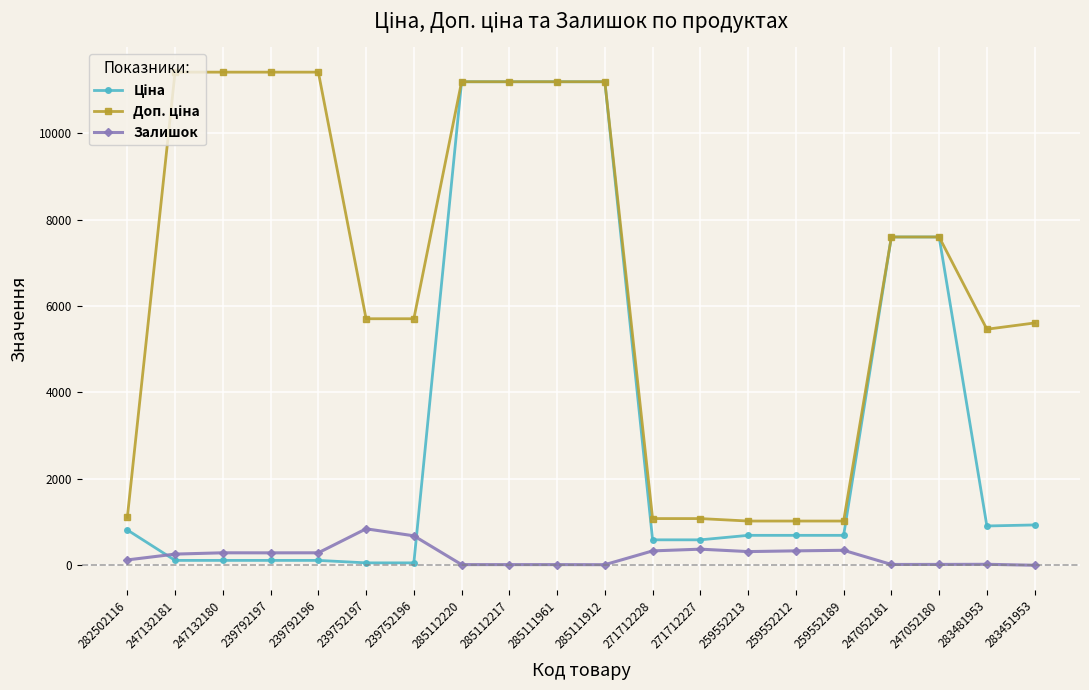

At how many categories does at least one series exceed 5795?

10